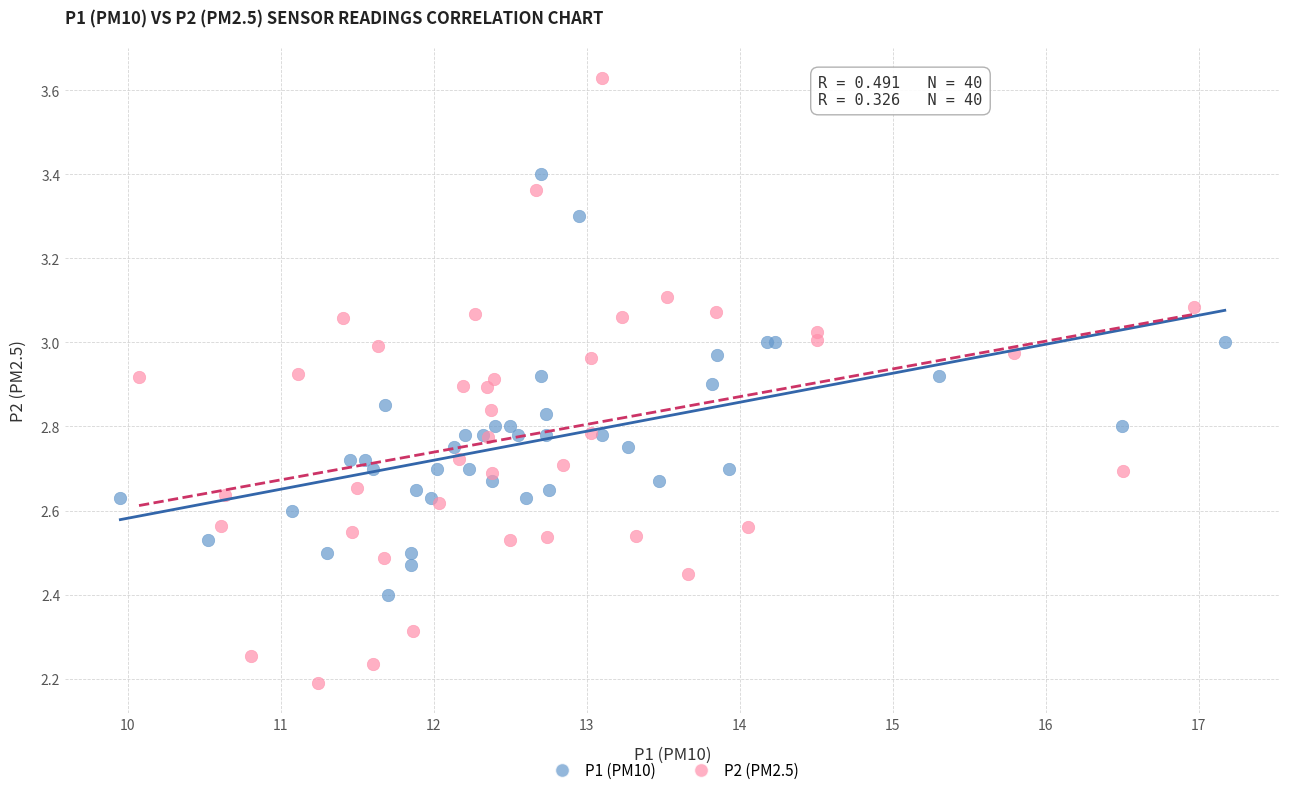

Which series contains the lowest Y value?

P2 (PM2.5)